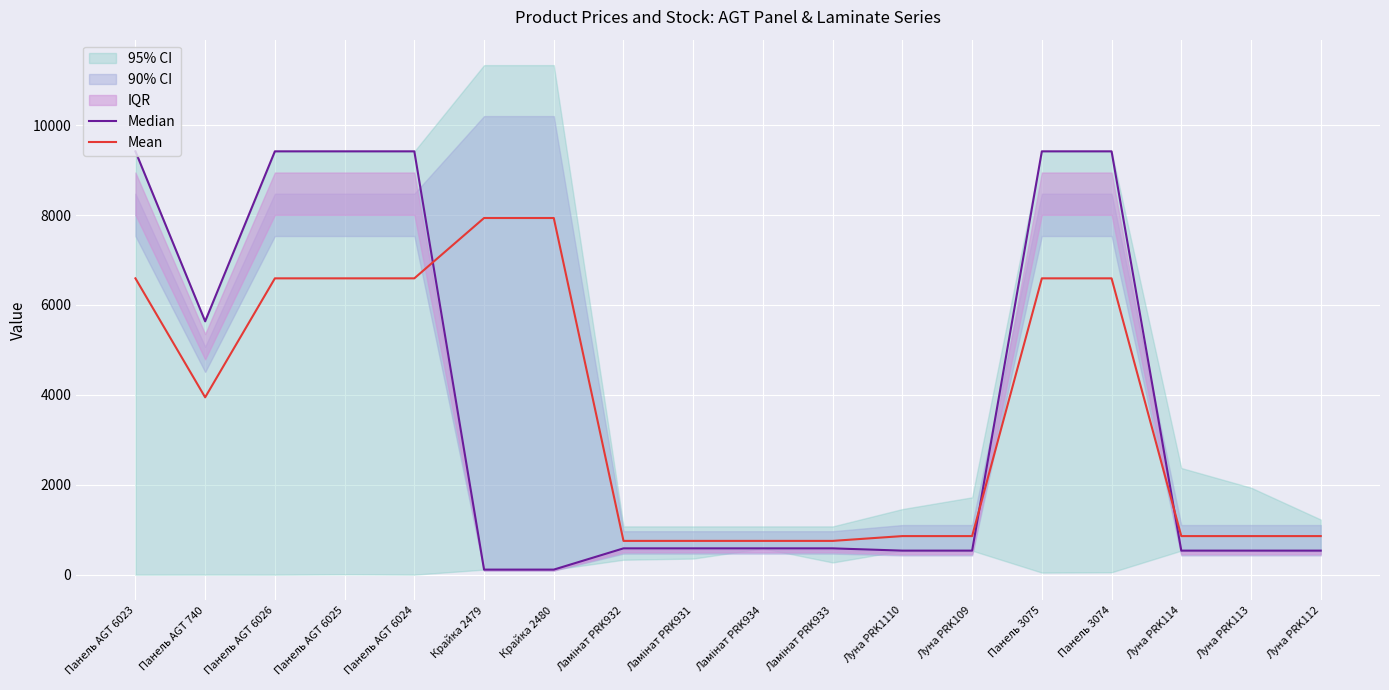

The Mean series shows 859.0 at Луна PRK1110. True or false?

True